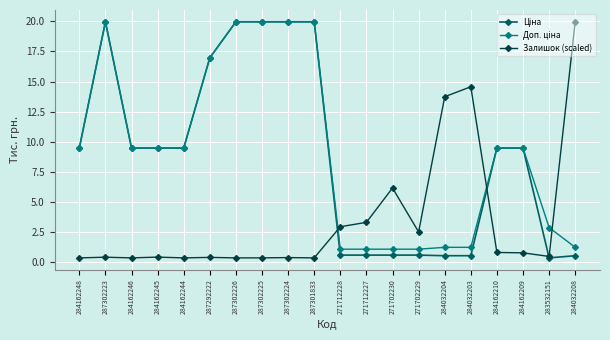

What is the label of the 15th point from the left?

284032204